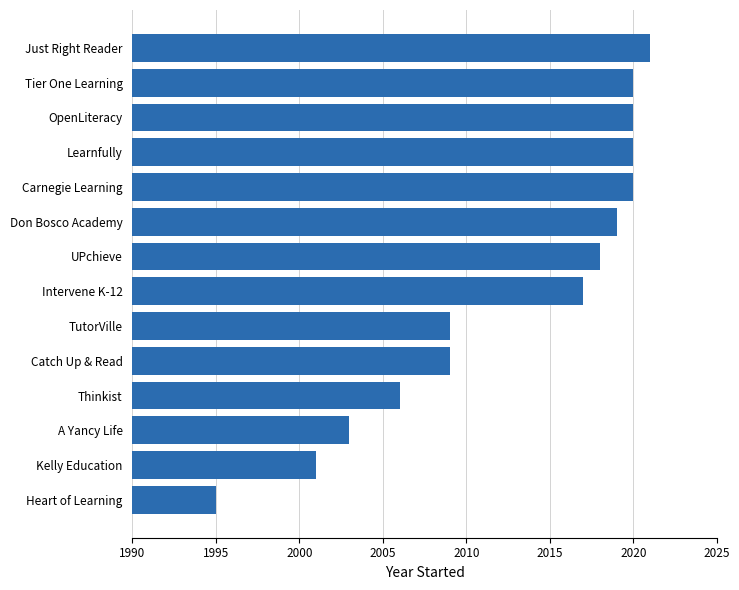

What is the maximum value shown in the chart?

2021